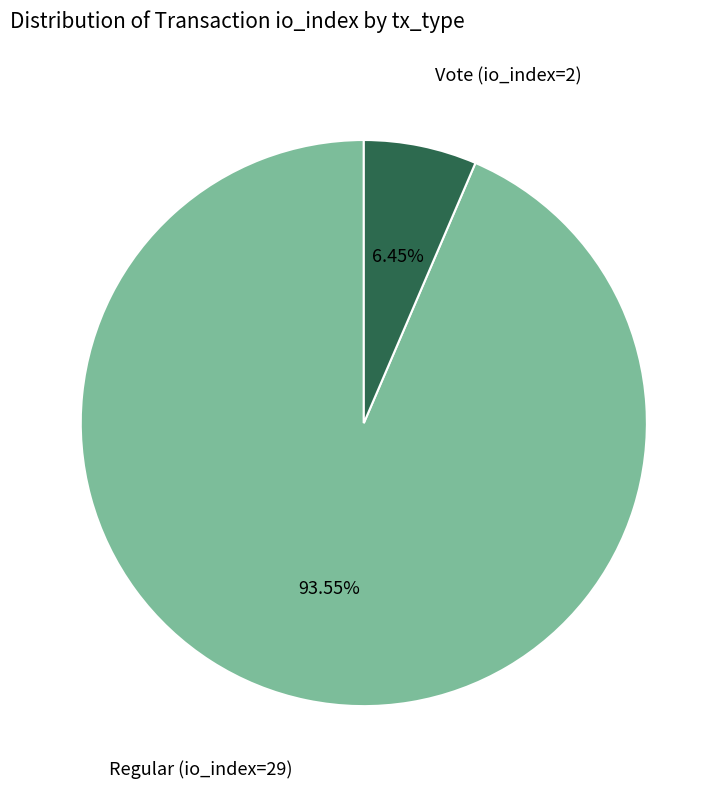

How much of the chart is everything except Regular (io_index=29)?

6.5%